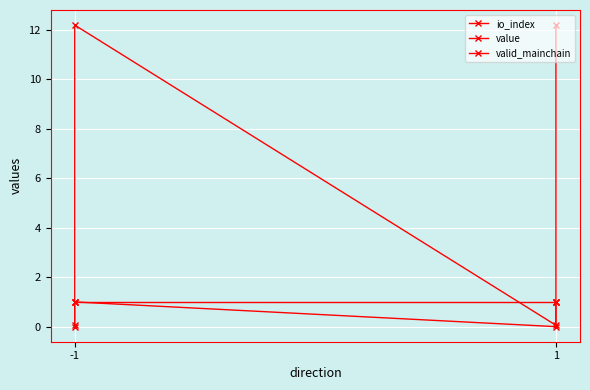

Reading left to right, transcribe all the data shown in this chart.

io_index: 0.0	1.0	0.0	1.0
value: 0.1	12.2	0.1	12.2
valid_mainchain: 1.0	1.0	1.0	1.0